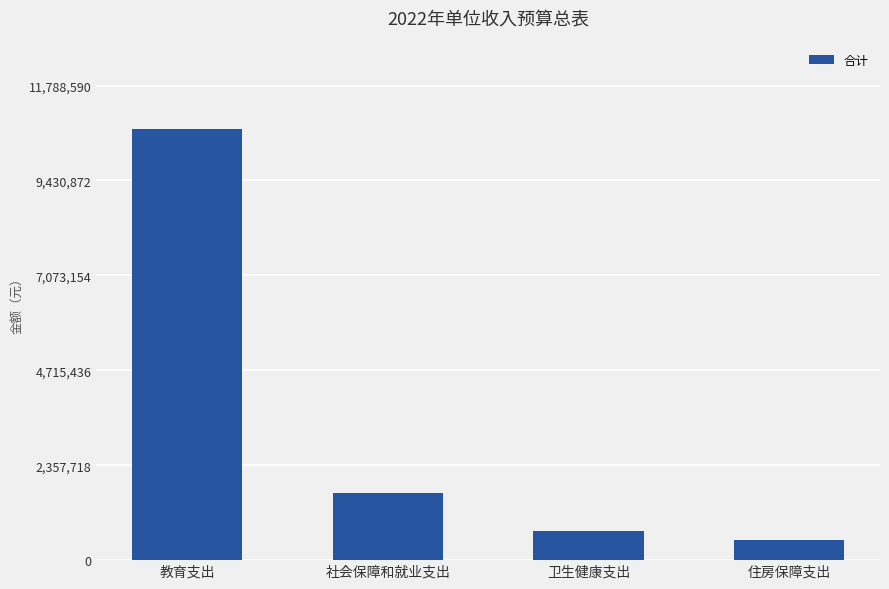

Which category has the highest value across all series?

教育支出